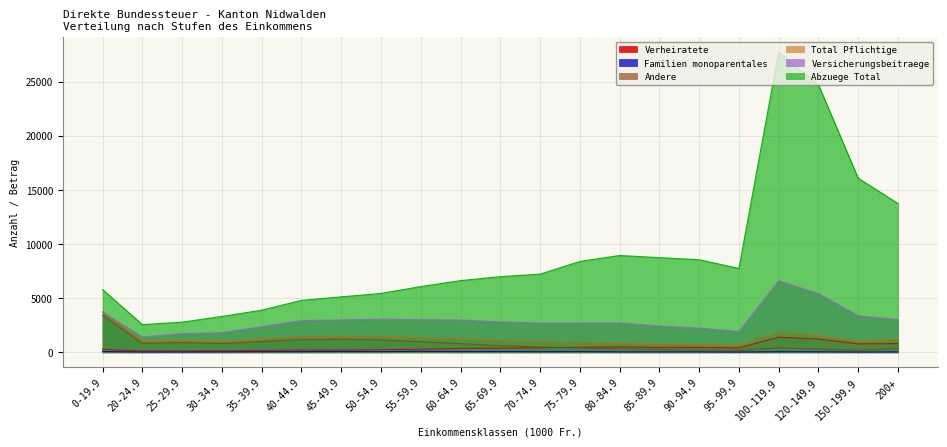

What is the difference between the maximum and second lowest values in the Versicherungsbeitraege series?

4861.8